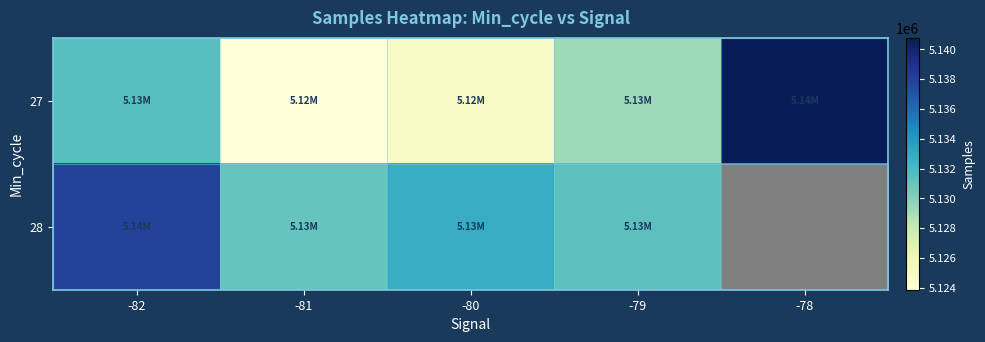

At which label does 28 first exceed 5132869?

-82